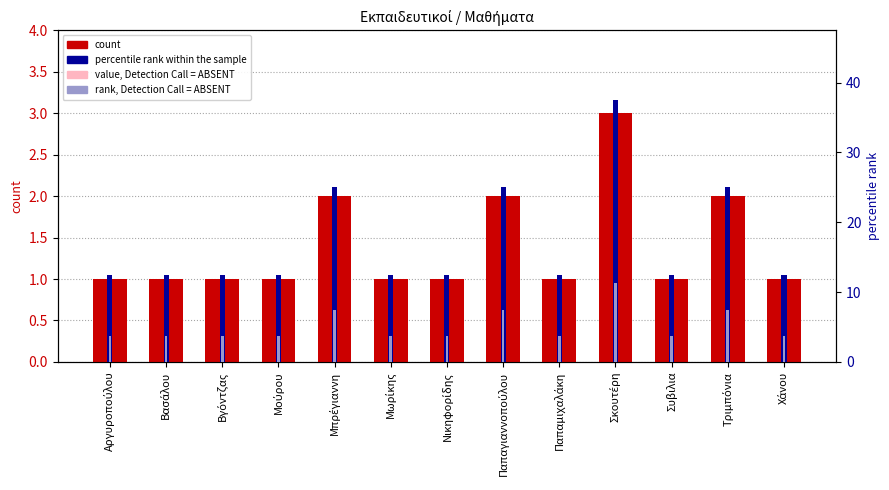

What is the difference between the value, Detection Call = ABSENT values at Τριμπόνια and Βγόντζας?

0.5